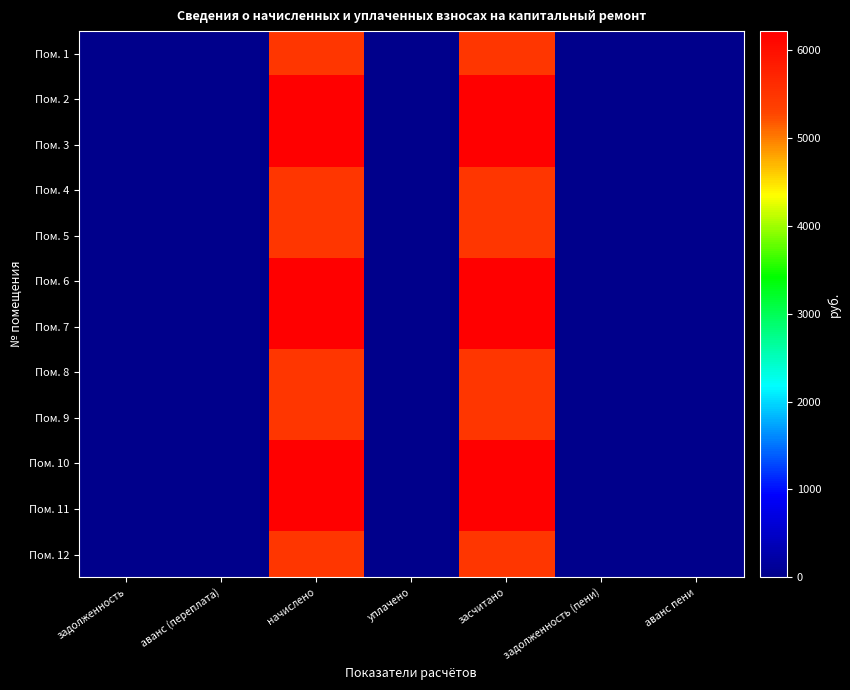

At how many categories does at least one series exceed 5571?

2